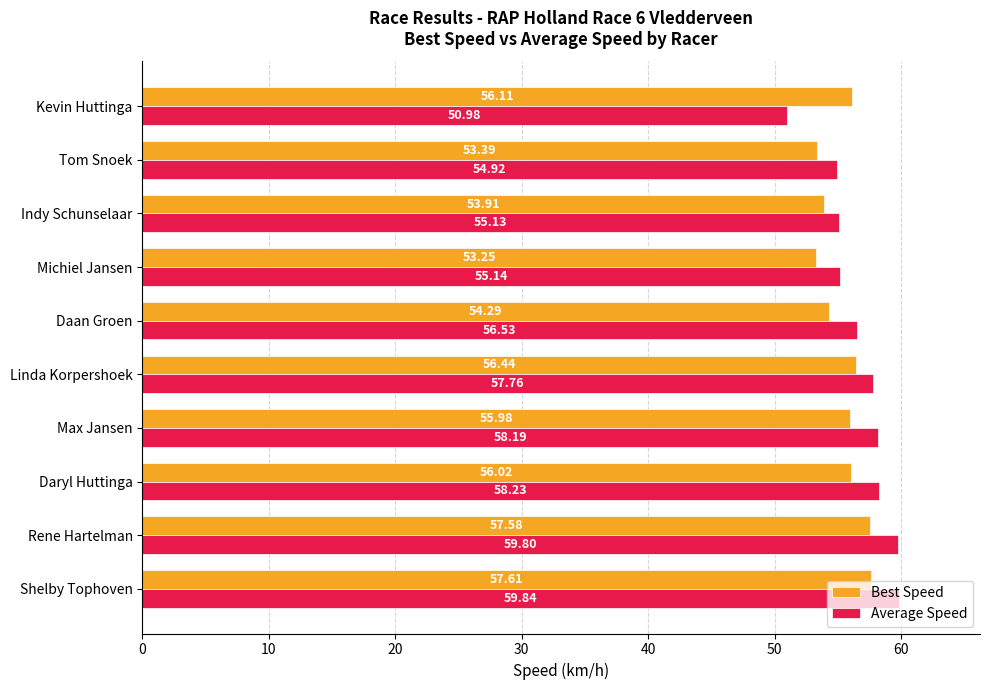

Is the value of Best Speed at Indy Schunselaar greater than the value of Average Speed at Kevin Huttinga?

Yes